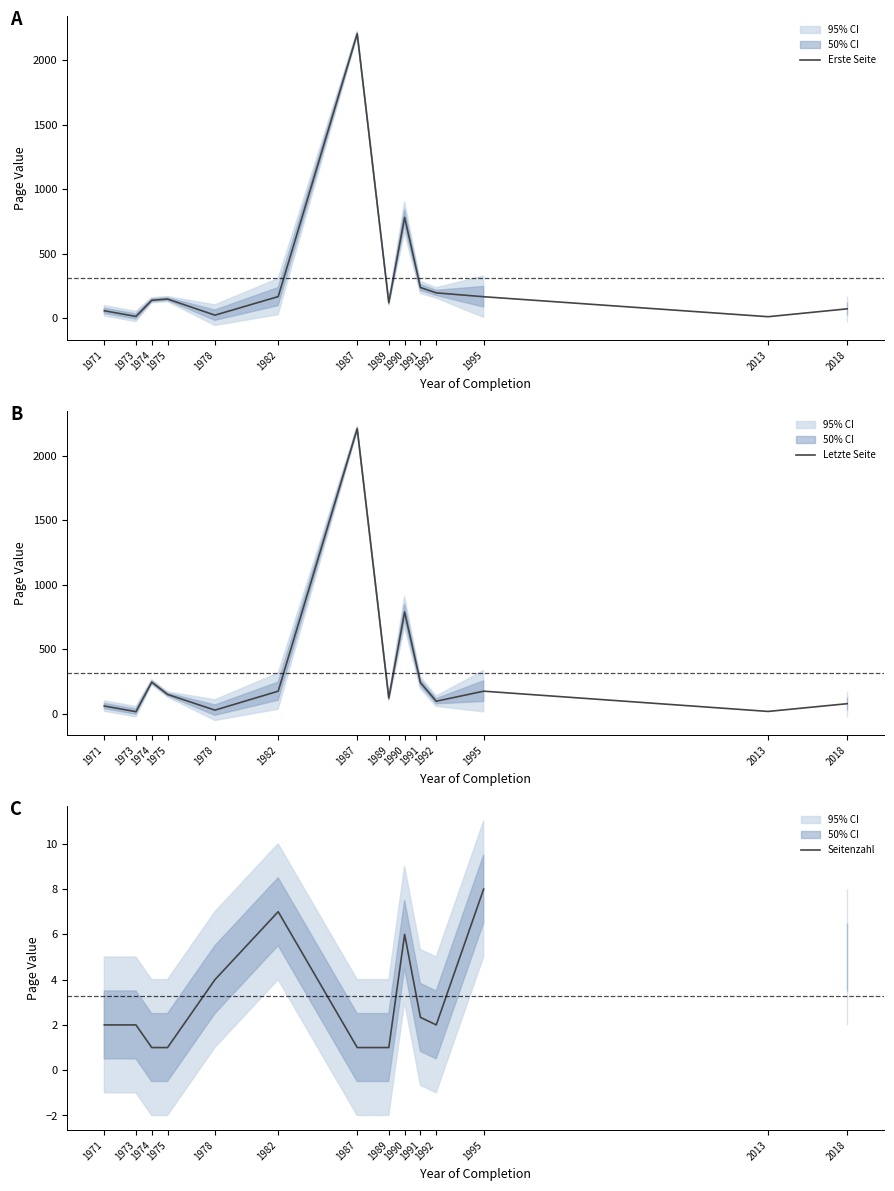

Rank the categories by Erste Seite value from highest to lowest.

1987, 1990, 1991, 1992, 1982, 1995, 1975, 1974, 1989, 2018, 1971, 1978, 1973, 2013